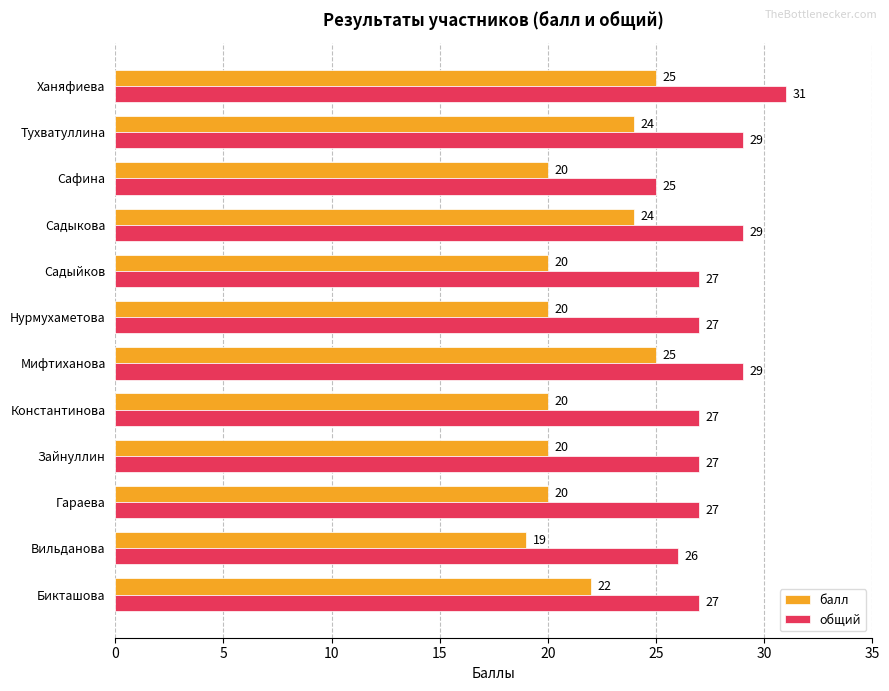

Rank the series by their average value, from lowest to highest.

балл, общий